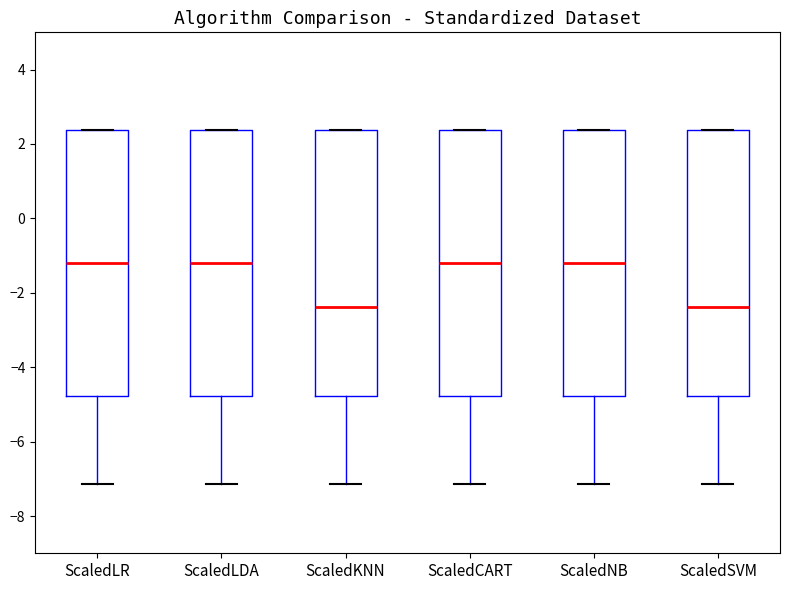

Reading left to right, transcribe this box plot: for each box, give where its median line is, the range the box spans, and where its two whiskers end, as read against the y-axis. The values are not printed on the chart, so give them approximately, as read against the axis.

ScaledLR: median -1.2, box -4.8 to 2.4, whiskers -7.2 to 2.4
ScaledLDA: median -1.2, box -4.8 to 2.4, whiskers -7.2 to 2.4
ScaledKNN: median -2.4, box -4.8 to 2.4, whiskers -7.2 to 2.4
ScaledCART: median -1.2, box -4.8 to 2.4, whiskers -7.2 to 2.4
ScaledNB: median -1.2, box -4.8 to 2.4, whiskers -7.2 to 2.4
ScaledSVM: median -2.4, box -4.8 to 2.4, whiskers -7.2 to 2.4